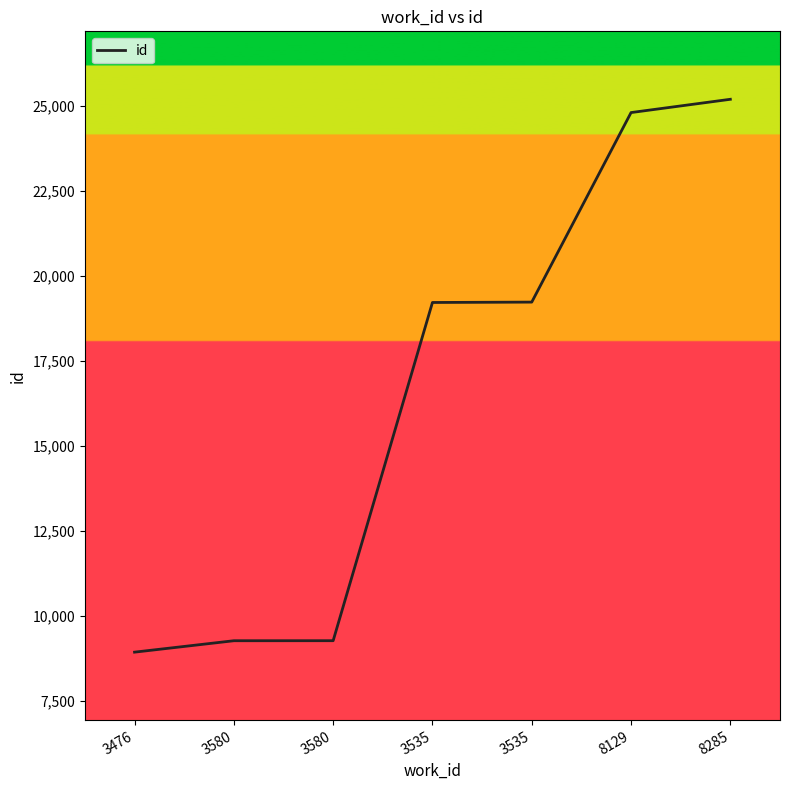

List the labels in order of value, largest first.

8285, 8129, 3535, 3535, 3580, 3580, 3476